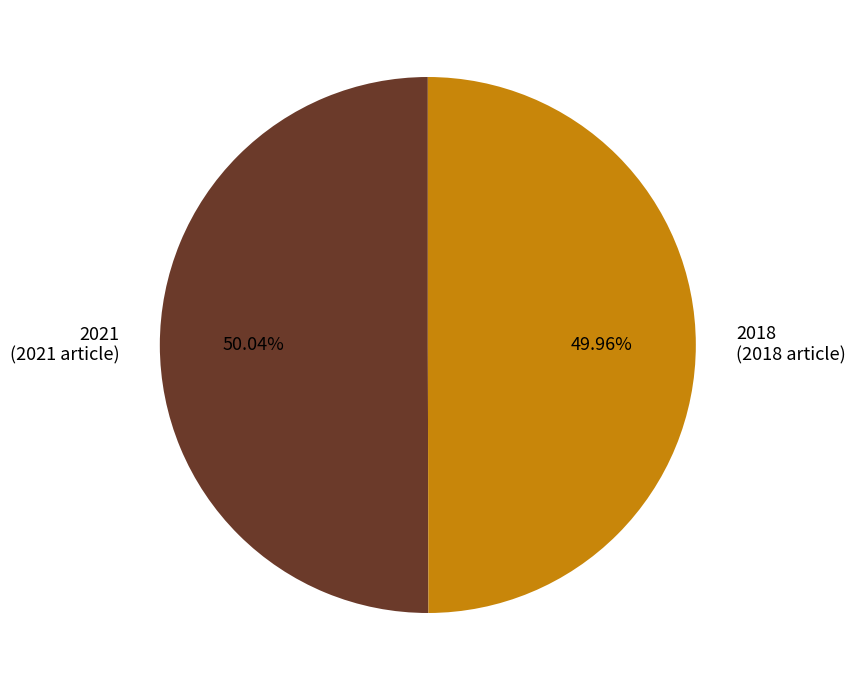

Approximately how many times larger is the value at 2018 (2018 article) compared to 2021 (2021 article)?

1.0